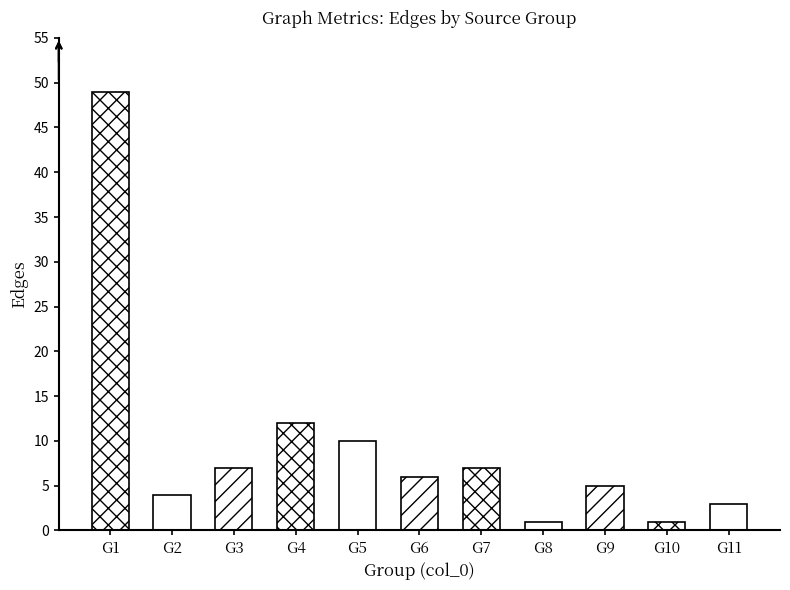

Are the bars grouped side by side (vs. stacked)?

No